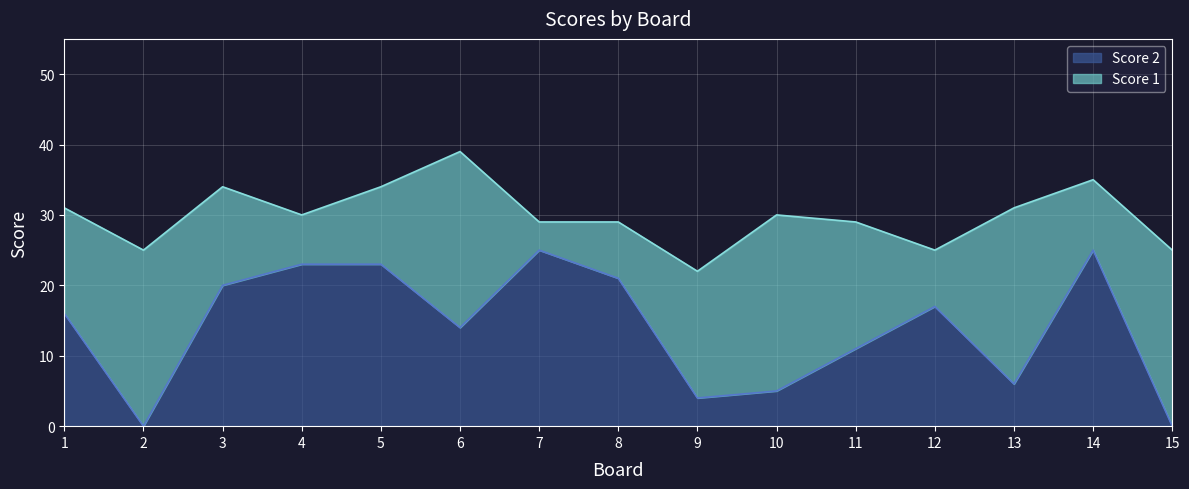

What is the ratio of the value at 6 to the value at 11?

1.3